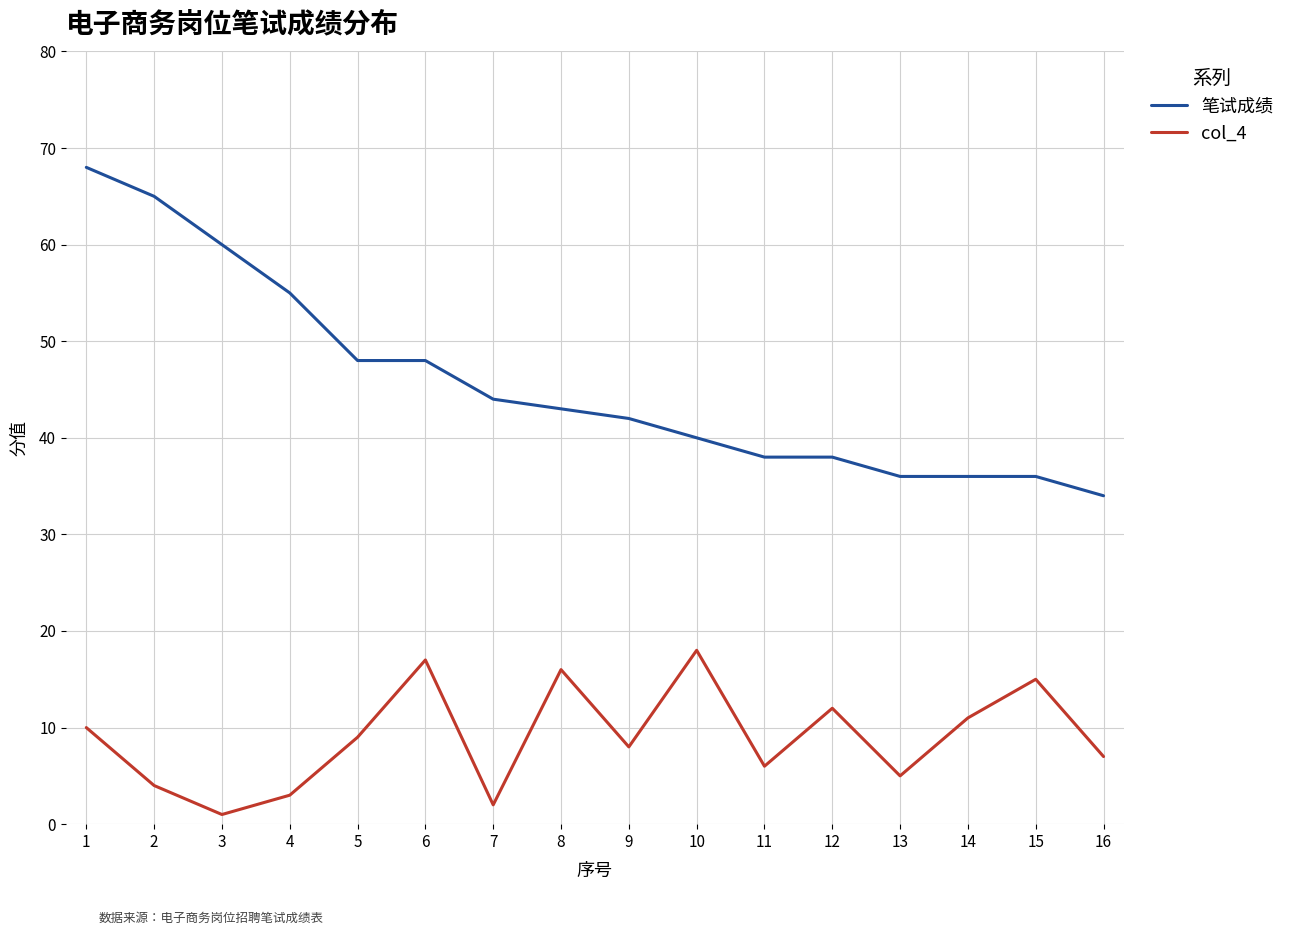

True or false: col_4 has a value of 5 at 13.

True